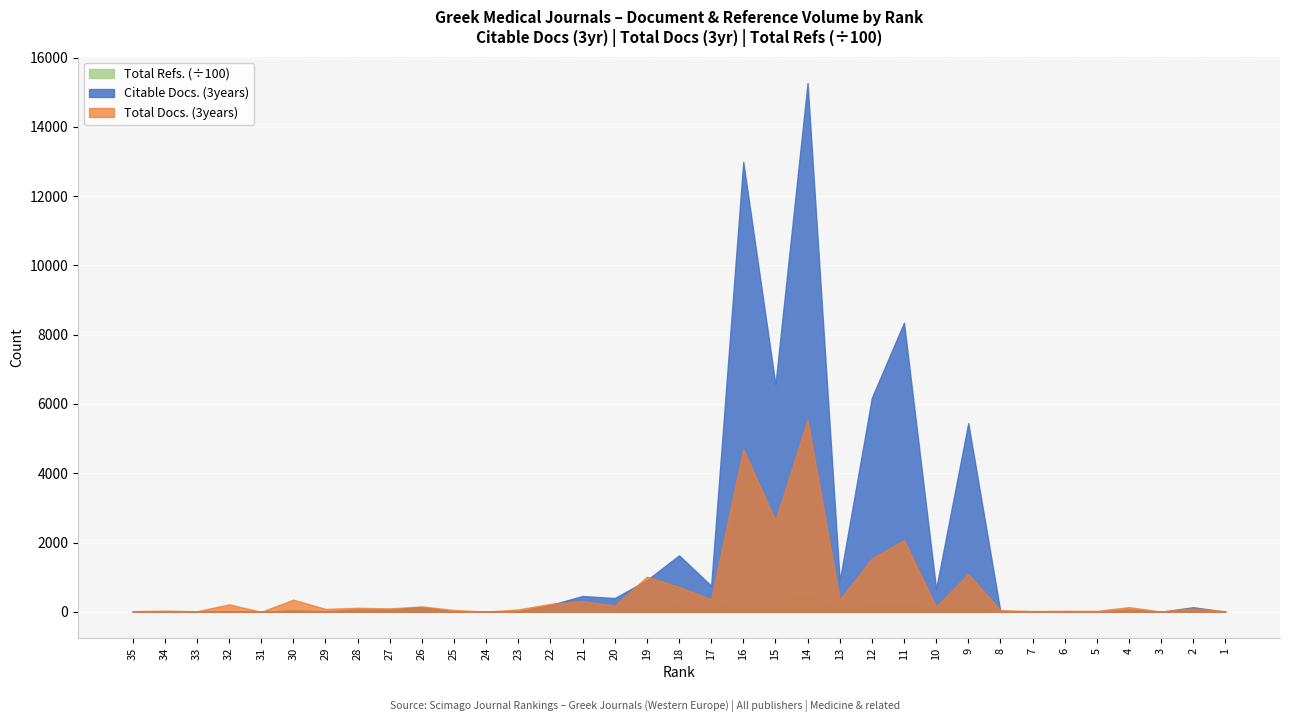

Which series has the largest total across all categories?

Citable Docs. (3years)